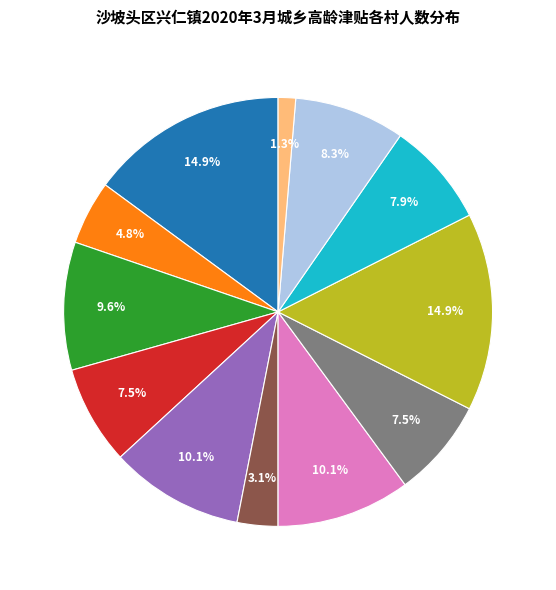

Is there a majority slice in this chart?

No